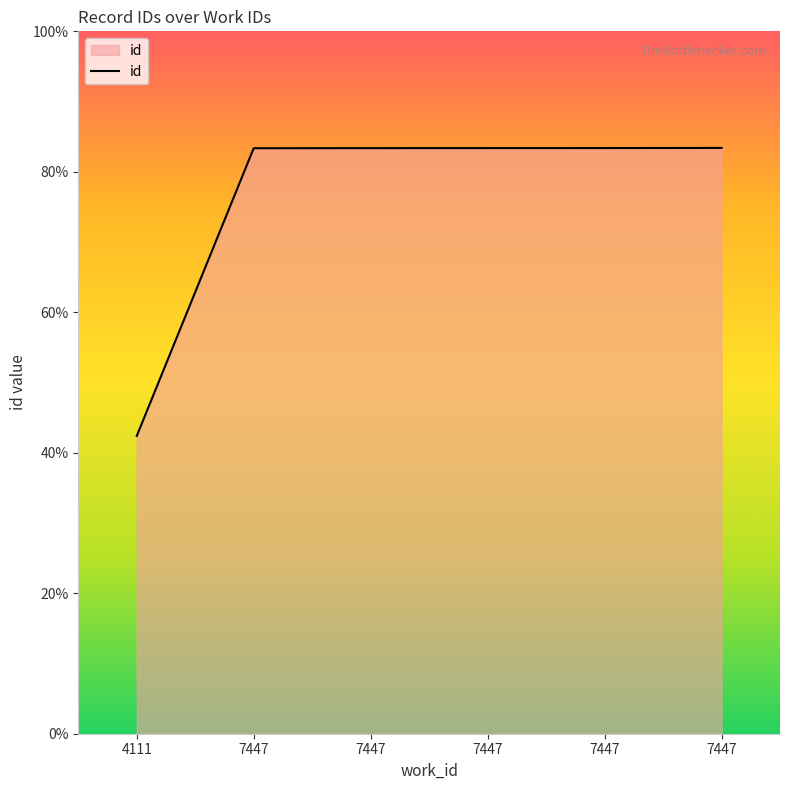

Rank the categories by value from lowest to highest.

4111, 7447, 7447, 7447, 7447, 7447